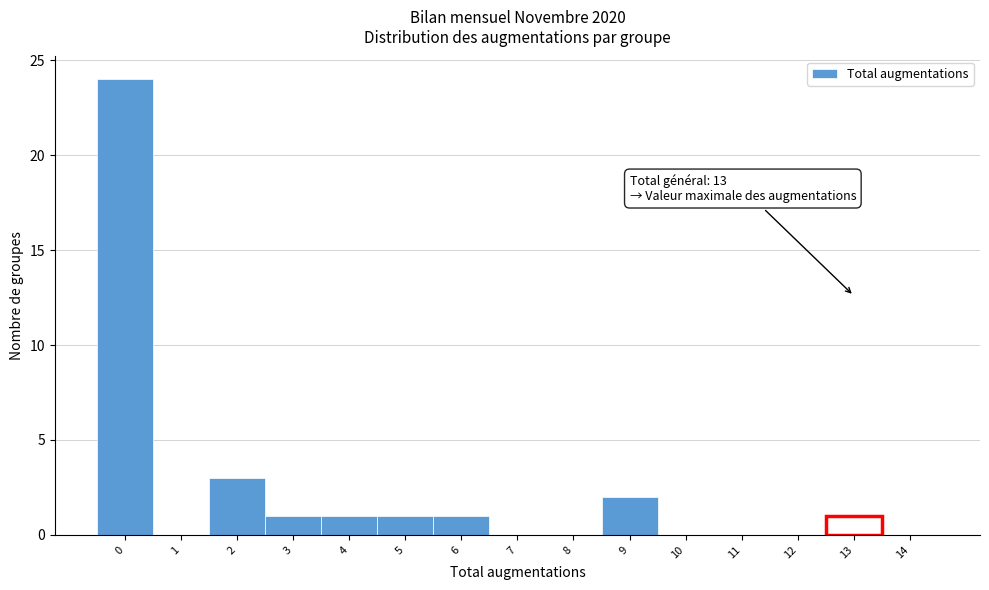

Which range on the x-axis has the tallest bar?

-0.5 to 0.5